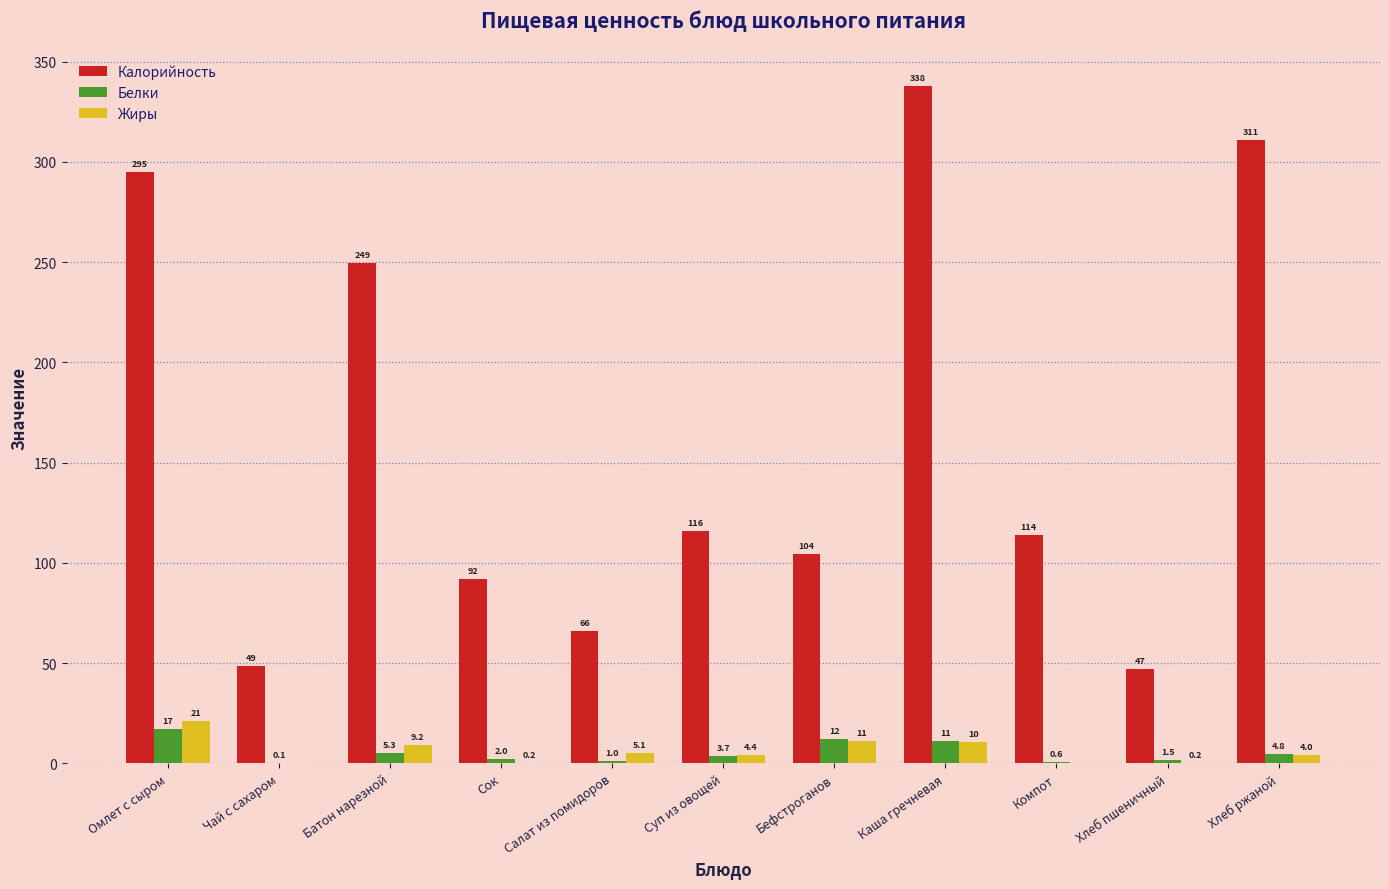

Which series has the largest total across all categories?

Калорийность